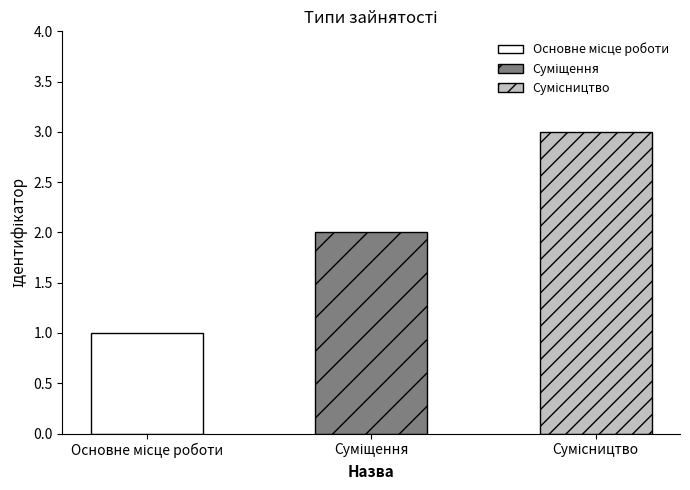

What is the maximum value shown in the chart?

3